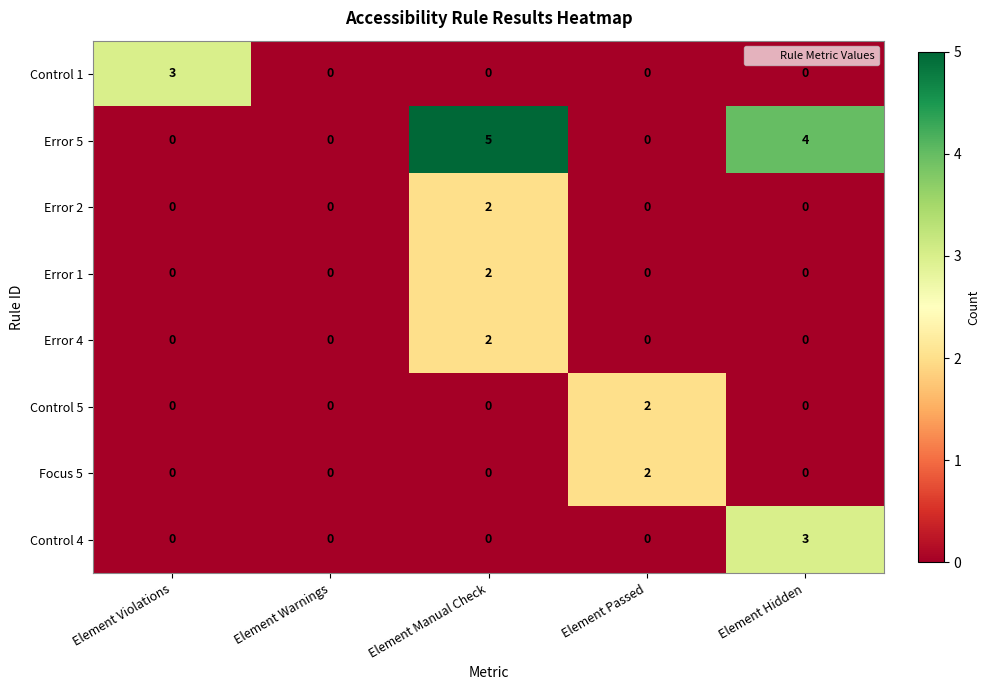

The Error 1 series shows 0 at Element Warnings. True or false?

True